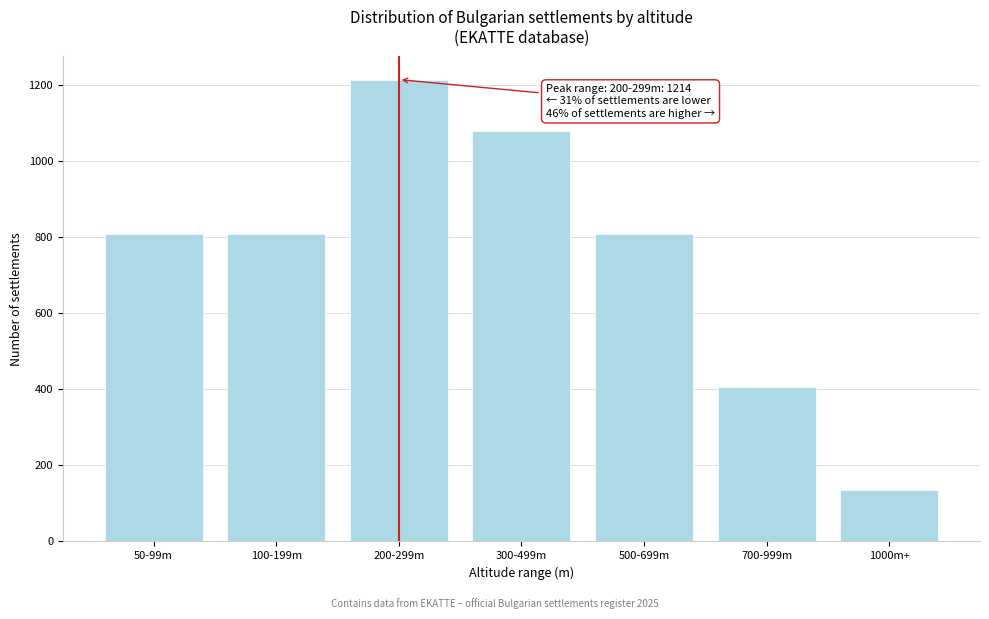

Reading left to right, what are all the values shown in this chart?

50-99m=809	100-199m=809	200-299m=1214	300-499m=1079	500-699m=809	700-999m=405	1000m+=135